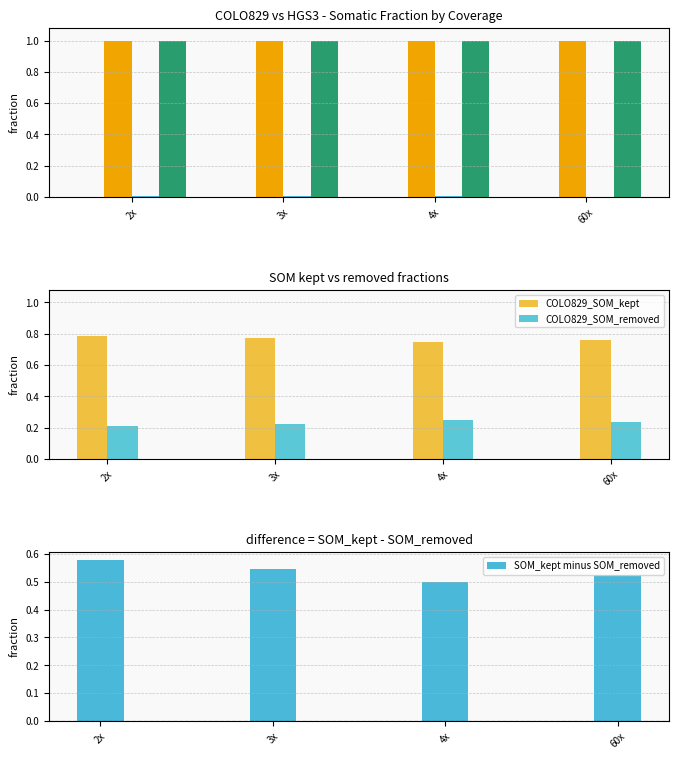

Is it true that COLO829_SOM_removed equals 0.3 at 4x?

True